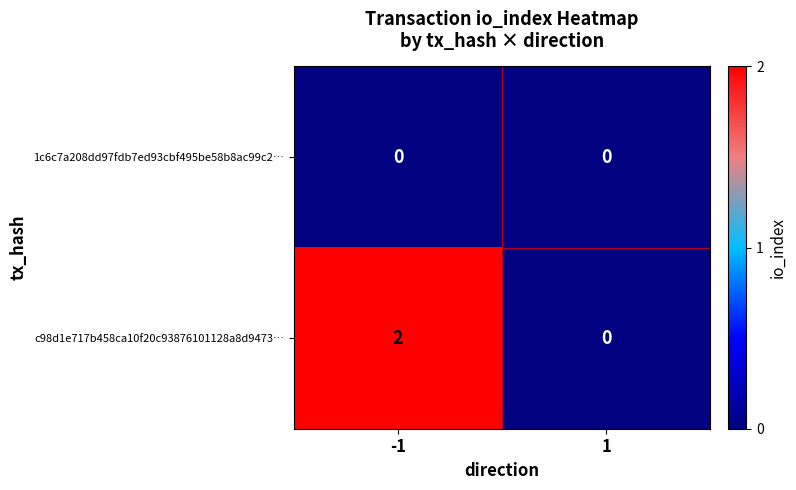

True or false: 1c6c7a208dd97fdb7ed93cbf495be58b8ac99c2… has a value of 0 at -1.

True